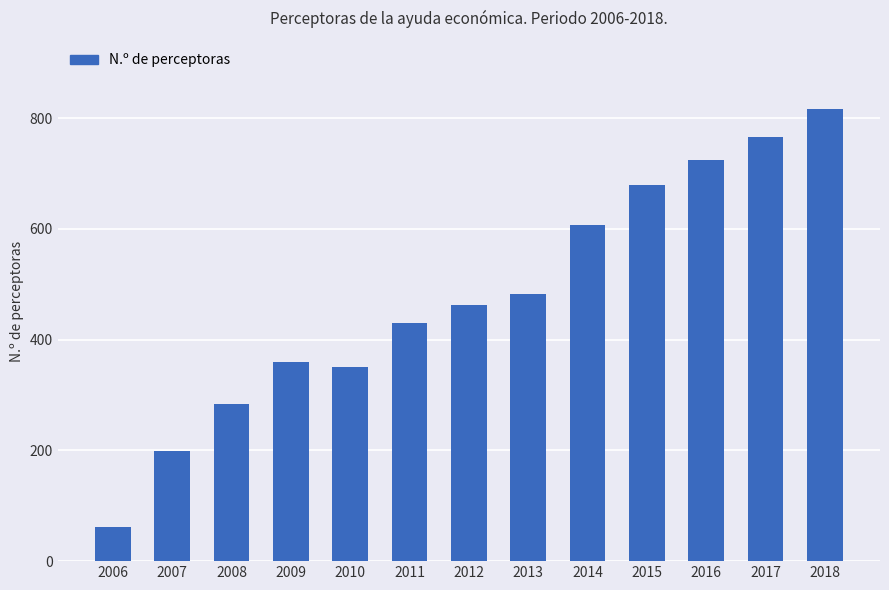

Which label corresponds to the largest value in the chart?

2018